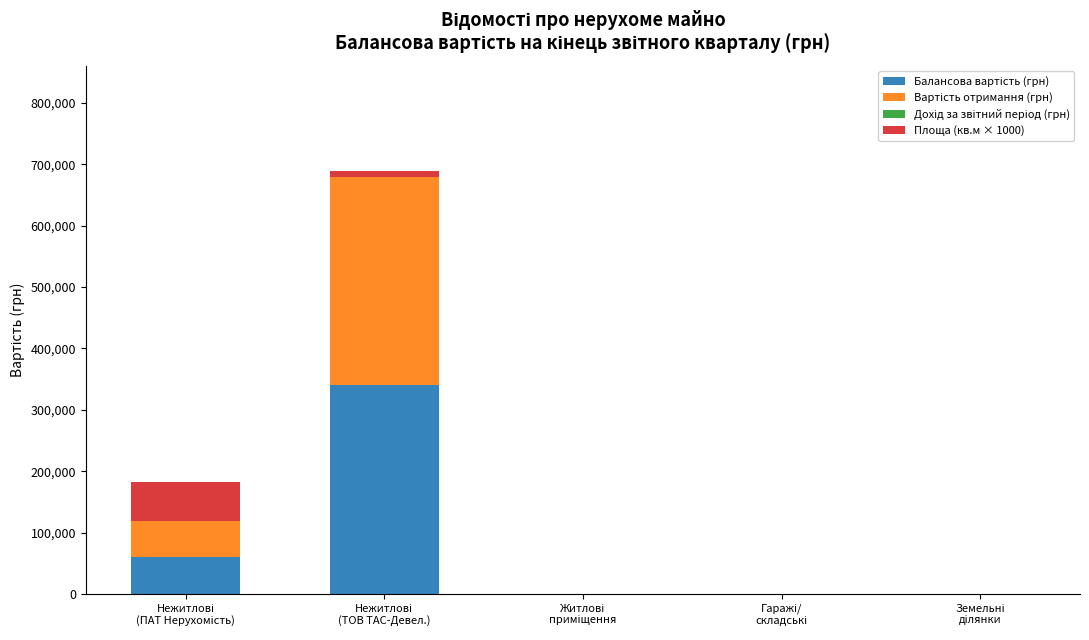

Count the number of data series in this chart.

3